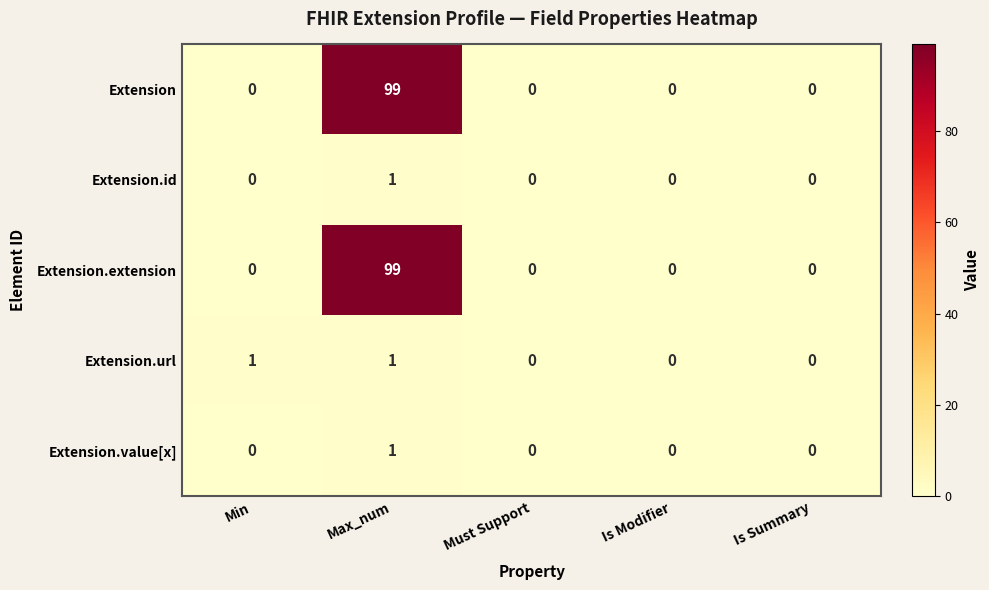

Is it true that Extension equals 0 at Is Modifier?

True